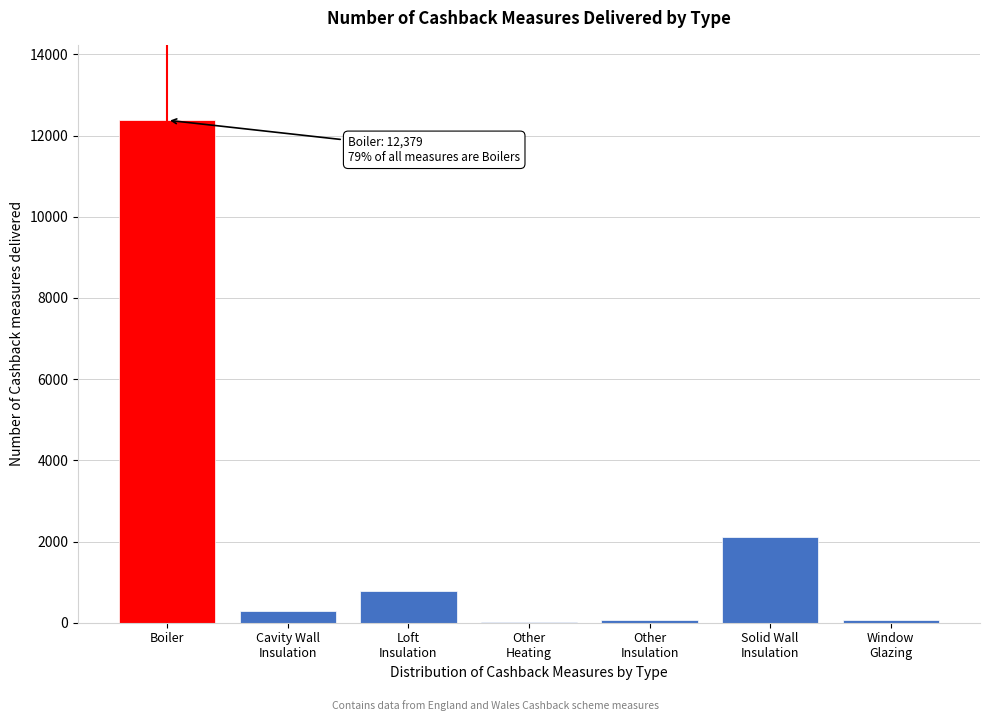

Which label corresponds to the largest value in the chart?

Boiler